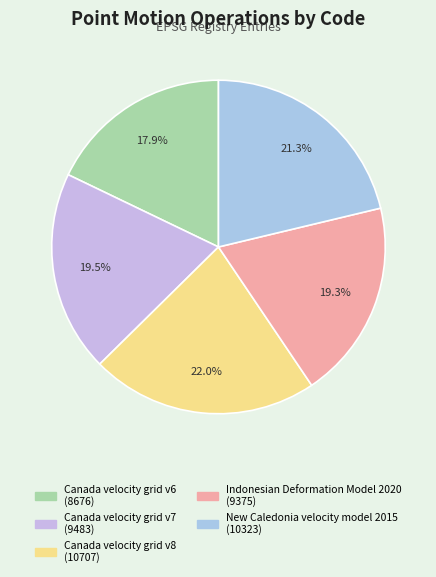

How many slices are in this pie chart?

5